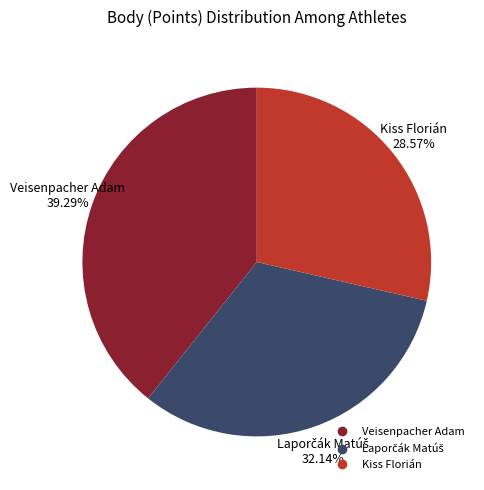

Is Kiss Florián the majority of the pie?

No